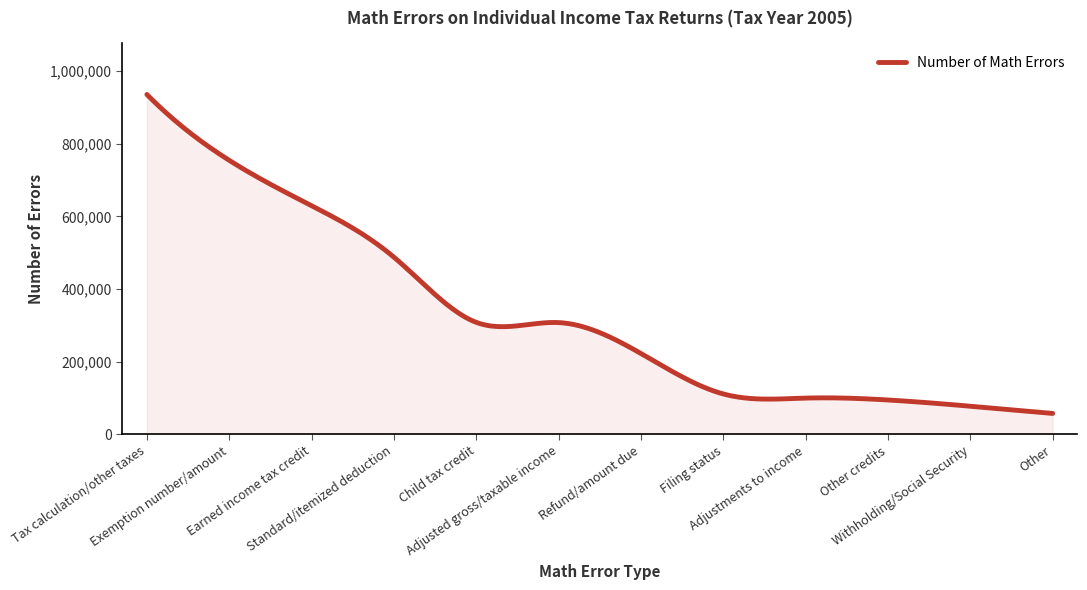

What is the minimum value shown in the chart?

57755.0